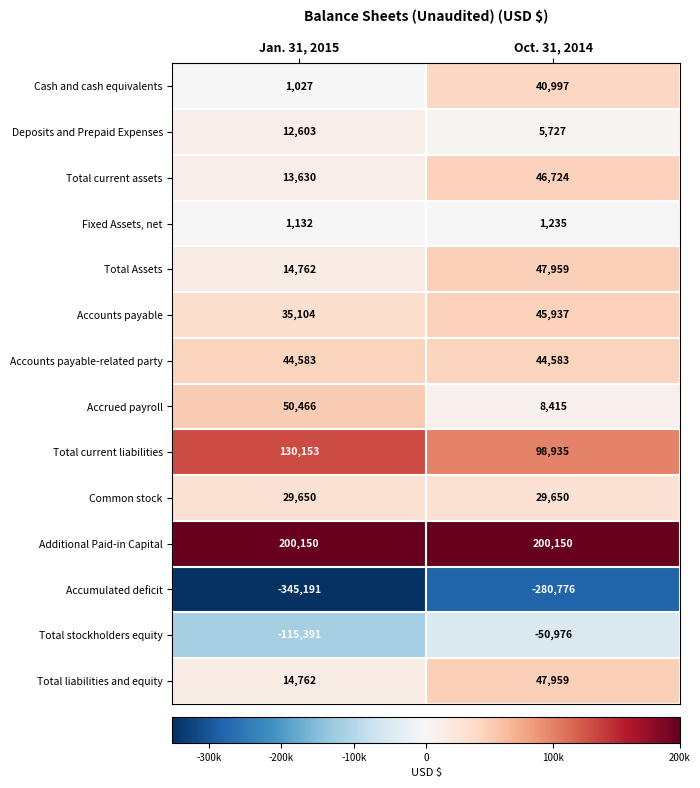

Reading left to right, transcribe all the data shown in this chart.

Cash and cash equivalents: 1027	40997
Deposits and Prepaid Expenses: 12603	5727
Total current assets: 13630	46724
Fixed Assets, net: 1132	1235
Total Assets: 14762	47959
Accounts payable: 35104	45937
Accounts payable-related party: 44583	44583
Accrued payroll: 50466	8415
Total current liabilities: 130153	98935
Common stock: 29650	29650
Additional Paid-in Capital: 200150	200150
Accumulated deficit: -345191	-280776
Total stockholders equity: -115391	-50976
Total liabilities and equity: 14762	47959